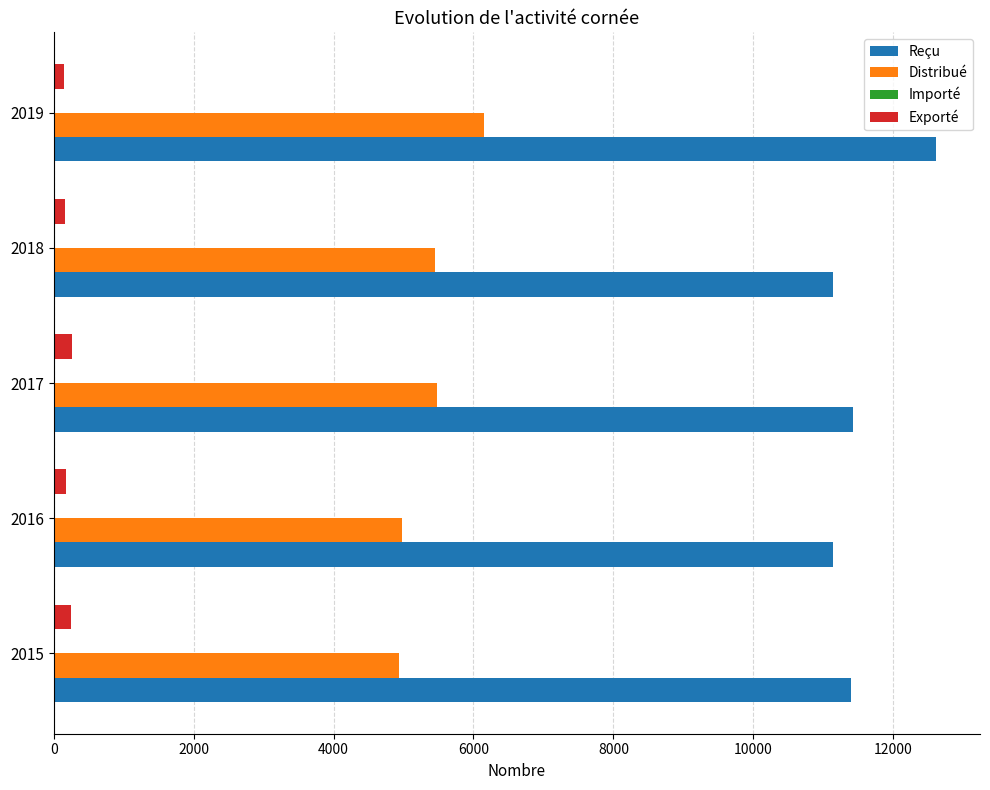

Which category has the highest value across all series?

2019